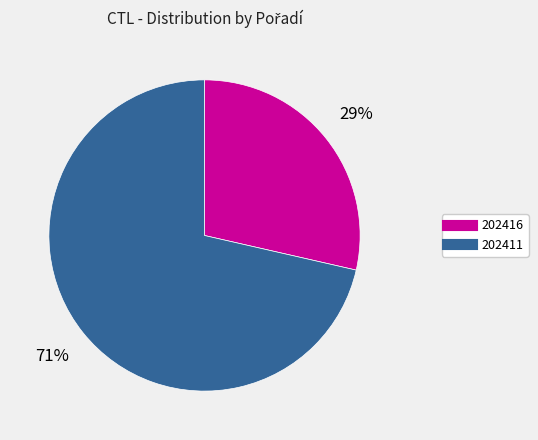

How many segments does this pie chart have?

2